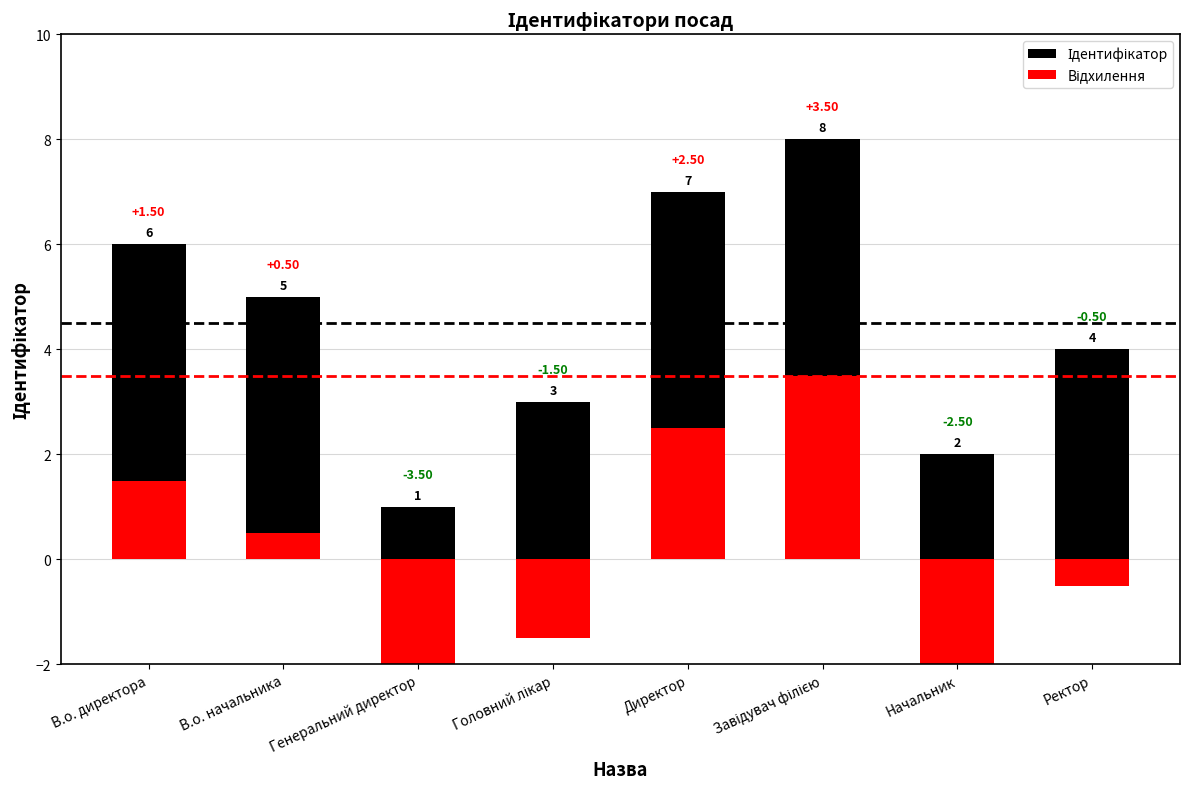

Is the value of Ідентифікатор at Головний лікар greater than the value of Відхилення at Завідувач філією?

No